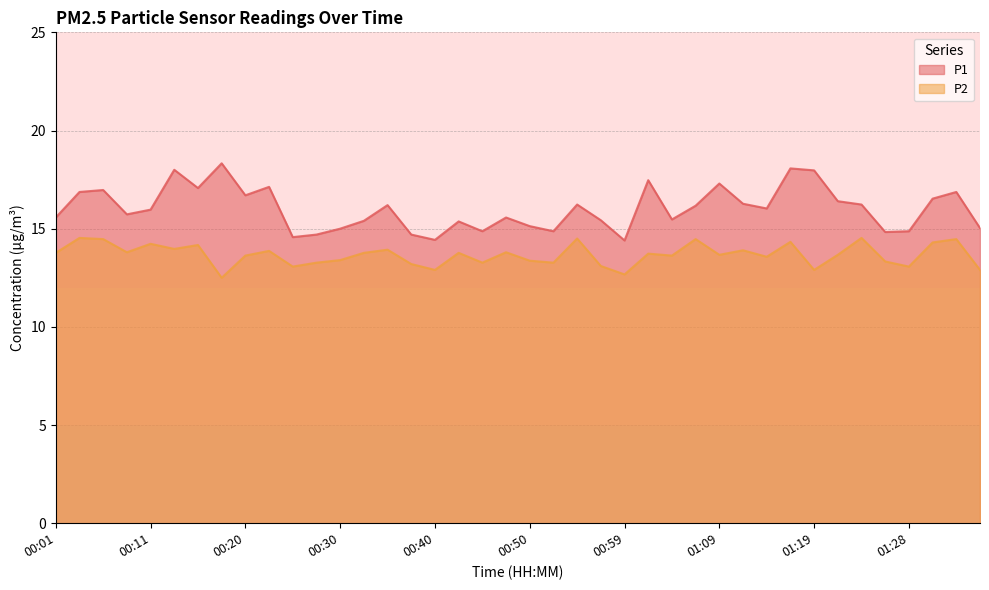

List the series in order of their overall mean, lowest first.

P2, P1